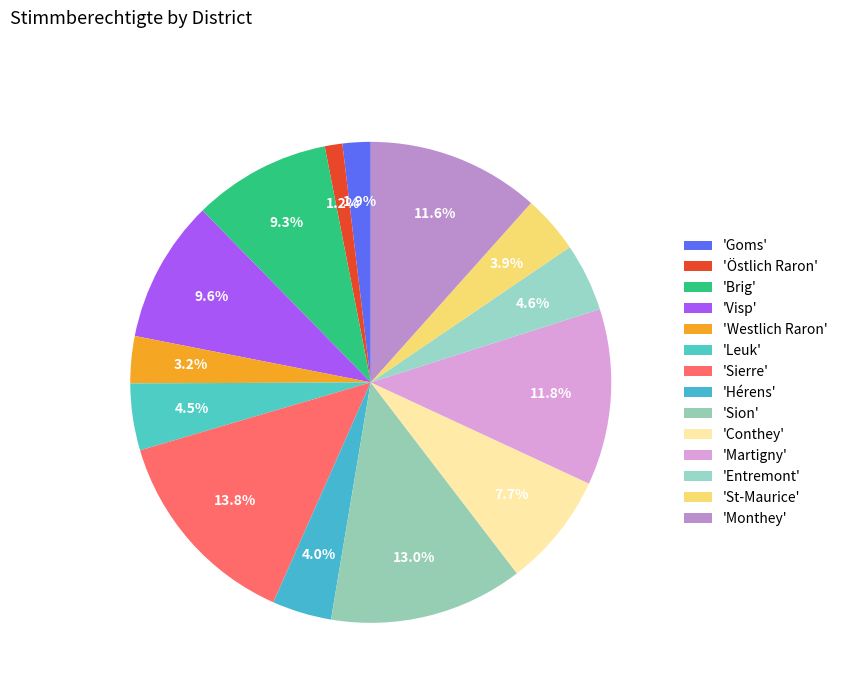

Does any single category account for the majority?

No